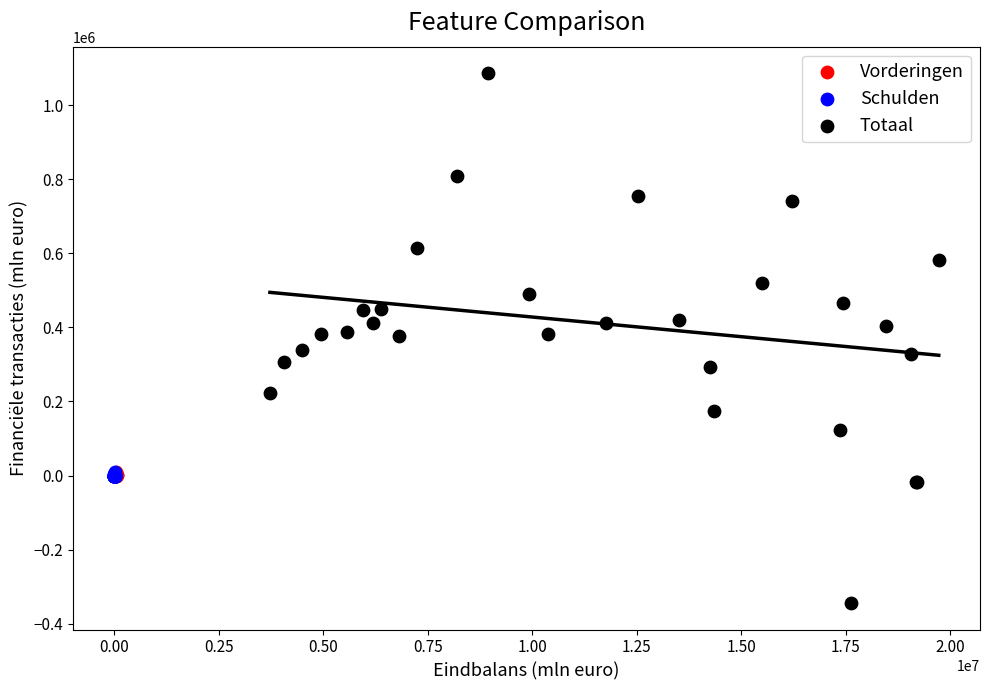

Which series reaches the maximum Y coordinate?

Totaal